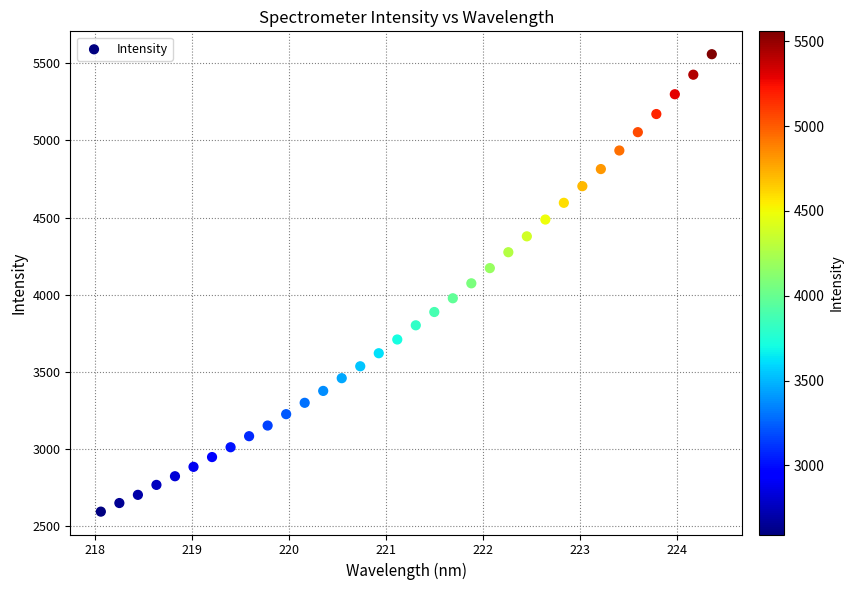

What is the range of X values (max minus min)?

6.3